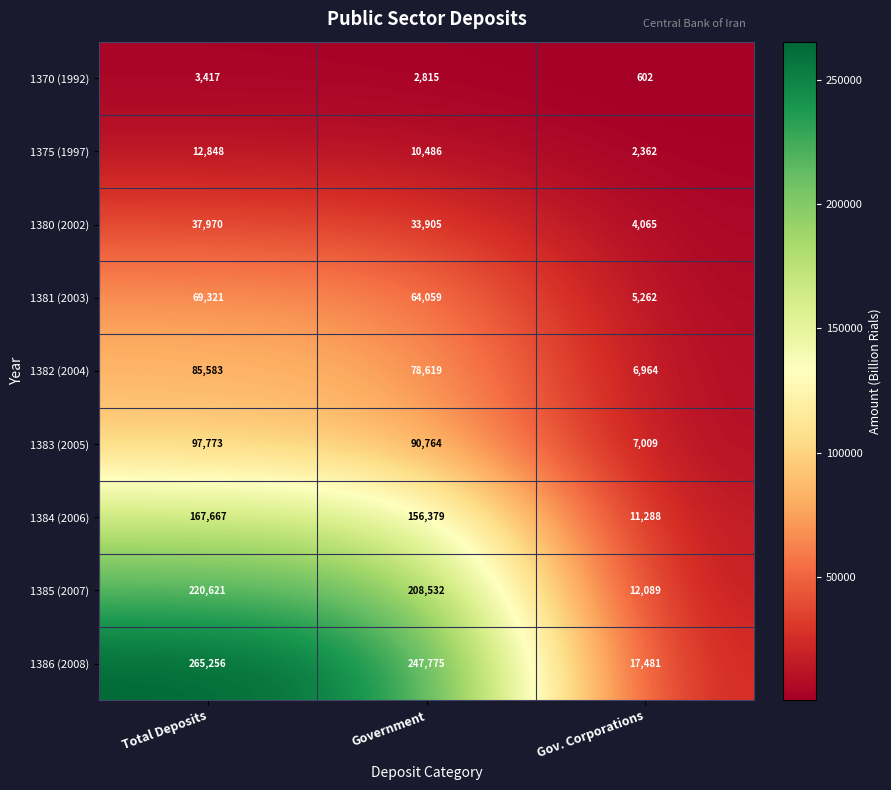

At Total Deposits, list the series in order from smallest to largest.

1370 (1992), 1375 (1997), 1380 (2002), 1381 (2003), 1382 (2004), 1383 (2005), 1384 (2006), 1385 (2007), 1386 (2008)